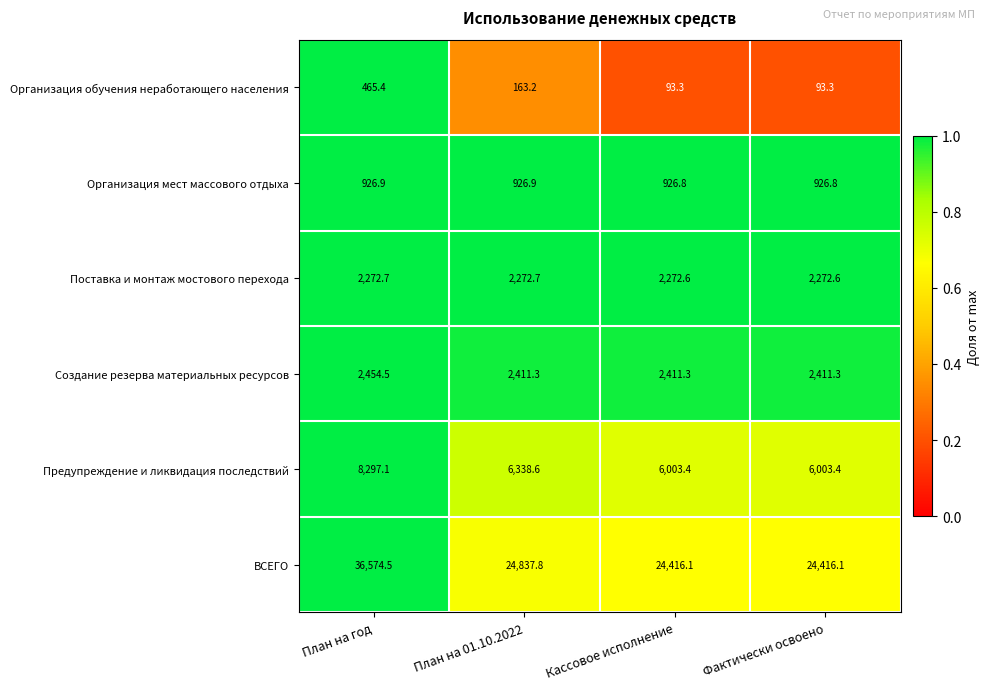

Which series has the largest total across all categories?

ВСЕГО